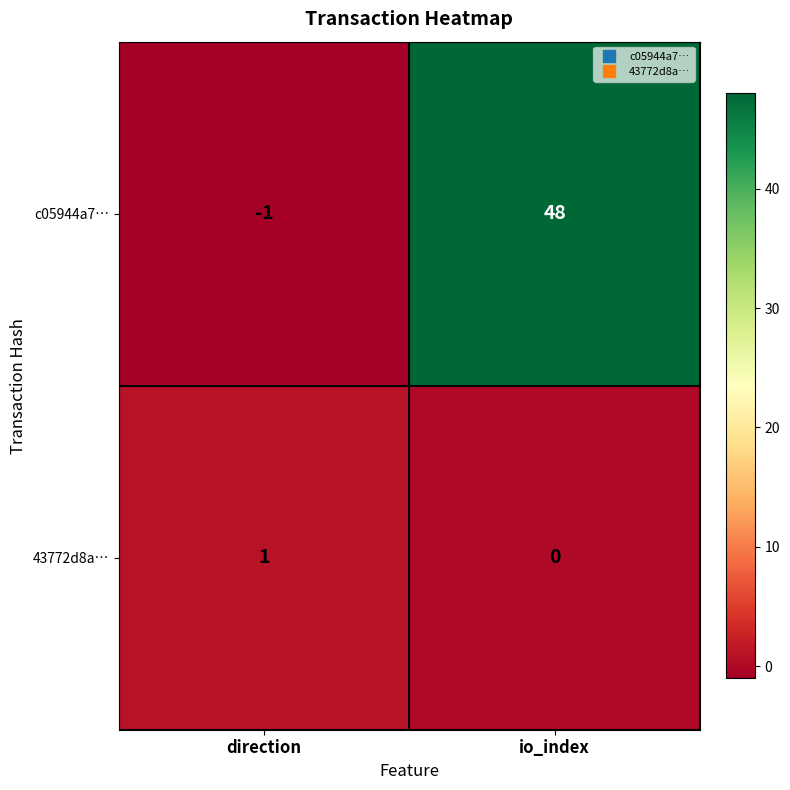

True or false: 43772d8a… has a value of 0 at io_index.

True